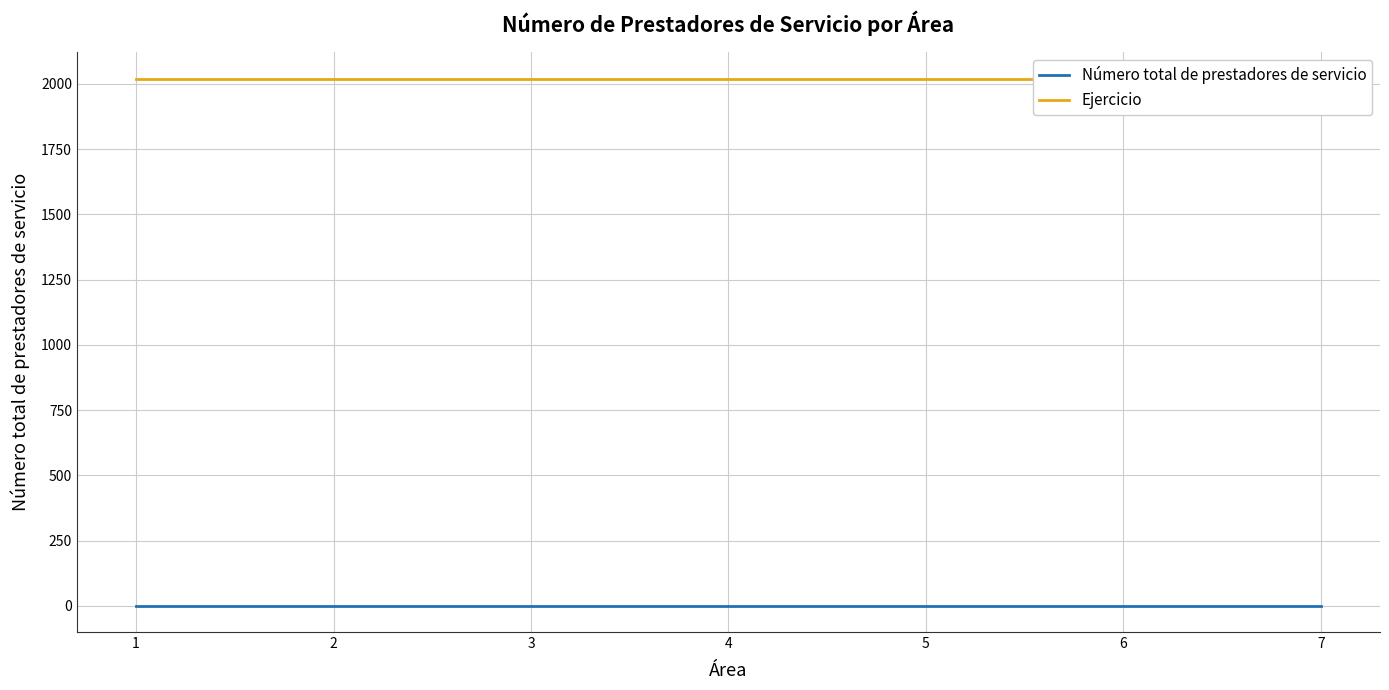

True or false: Ejercicio has more than 1 interior local peaks.

False